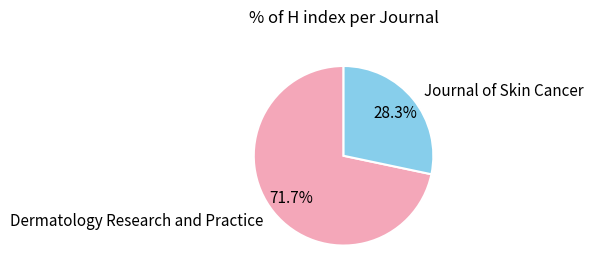

Which category has the smallest portion of the pie?

Journal of Skin Cancer